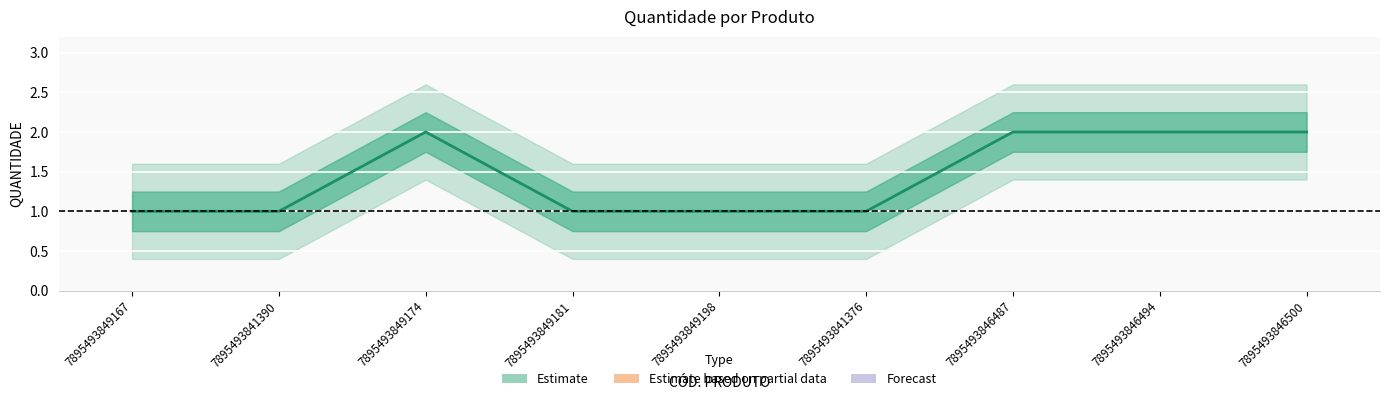

Which has a higher value, 7895493841376 or 7895493846487?

7895493846487